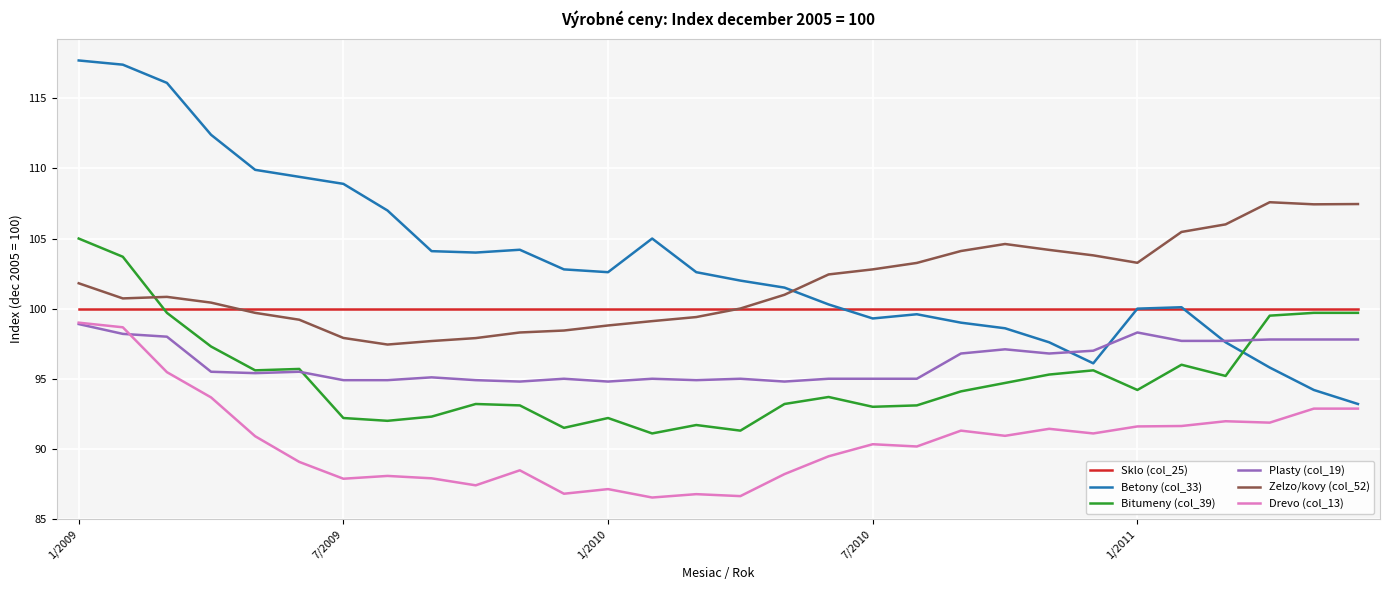

Which series has the largest total across all categories?

Betony (col_33)